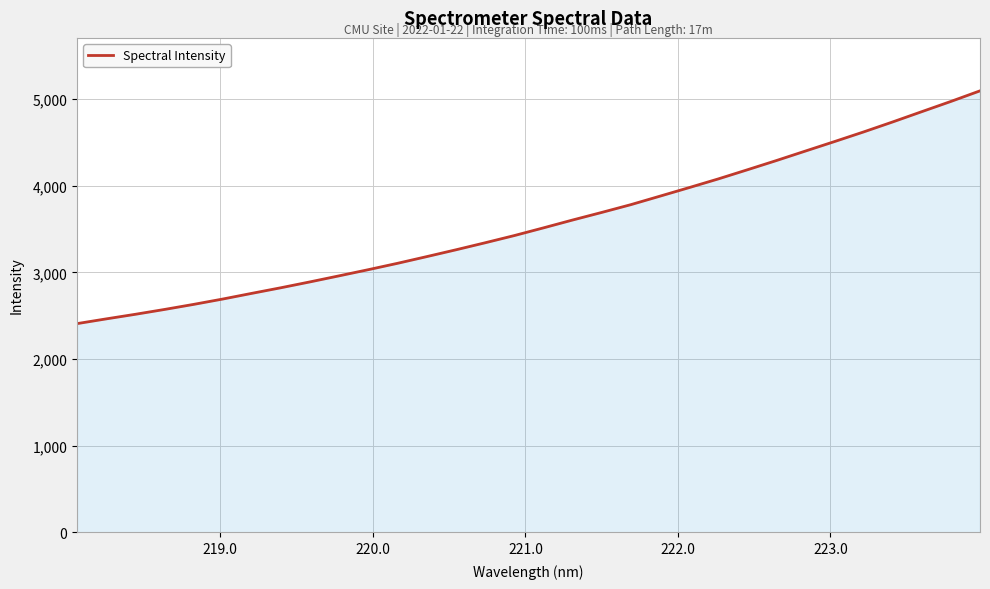

What is the maximum value shown in the chart?

5095.7